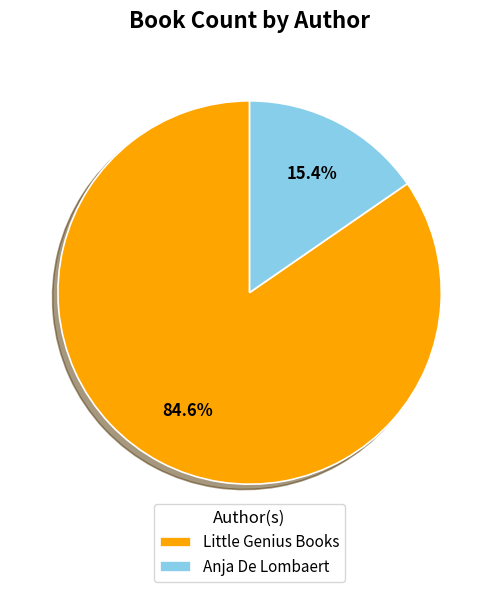

To the nearest percent, what is the difference between the Little Genius Books and Anja De Lombaert slice percentages?

69%